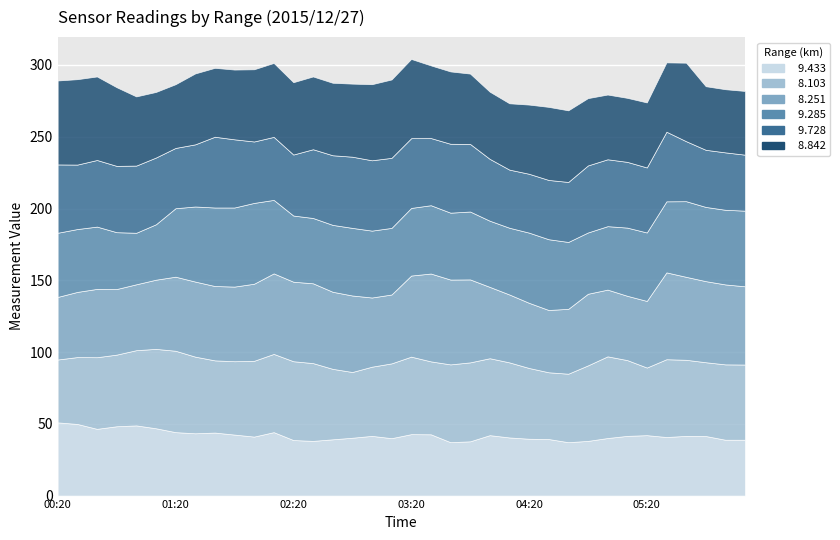

Reading left to right, transcribe all the data shown in this chart.

  9.433: 2015/12/27 00:20=51.0	2015/12/27 00:30=49.9	2015/12/27 00:40=46.5	2015/12/27 00:50=48.3	2015/12/27 01:00=48.9	2015/12/27 01:10=46.9	2015/12/27 01:20=44.2	2015/12/27 01:30=43.4	2015/12/27 01:40=43.9	2015/12/27 01:50=42.5	2015/12/27 02:00=41.1	2015/12/27 02:10=44.2	2015/12/27 02:20=38.7	2015/12/27 02:30=38.1	2015/12/27 02:40=39.2	2015/12/27 02:50=40.3	2015/12/27 03:00=41.6	2015/12/27 03:10=40.0	2015/12/27 03:20=42.8	2015/12/27 03:30=42.7	2015/12/27 03:40=37.2	2015/12/27 03:50=37.8	2015/12/27 04:00=42.1	2015/12/27 04:10=40.5	2015/12/27 04:20=39.6	2015/12/27 04:30=39.4	2015/12/27 04:40=37.2	2015/12/27 04:50=38.1	2015/12/27 05:00=40.1	2015/12/27 05:10=41.6	2015/12/27 05:20=42.1	2015/12/27 05:30=40.8	2015/12/27 06:00=41.6	2015/12/27 06:10=41.5	2015/12/27 06:20=38.9	2015/12/27 06:30=38.9
  8.103: 2015/12/27 00:20=43.8	2015/12/27 00:30=46.6	2015/12/27 00:40=49.9	2015/12/27 00:50=49.9	2015/12/27 01:00=52.4	2015/12/27 01:10=55.3	2015/12/27 01:20=56.7	2015/12/27 01:30=53.4	2015/12/27 01:40=50.3	2015/12/27 01:50=51.1	2015/12/27 02:00=52.8	2015/12/27 02:10=54.5	2015/12/27 02:20=54.9	2015/12/27 02:30=54.2	2015/12/27 02:40=49.1	2015/12/27 02:50=45.8	2015/12/27 03:00=48.2	2015/12/27 03:10=52.1	2015/12/27 03:20=54.0	2015/12/27 03:30=50.8	2015/12/27 03:40=54.2	2015/12/27 03:50=55.0	2015/12/27 04:00=53.6	2015/12/27 04:10=52.3	2015/12/27 04:20=49.3	2015/12/27 04:30=46.5	2015/12/27 04:40=47.7	2015/12/27 04:50=52.6	2015/12/27 05:00=56.9	2015/12/27 05:10=52.8	2015/12/27 05:20=47.1	2015/12/27 05:30=54.2	2015/12/27 06:00=53.0	2015/12/27 06:10=51.4	2015/12/27 06:20=52.5	2015/12/27 06:30=52.4
  8.251: 2015/12/27 00:20=43.6	2015/12/27 00:30=45.4	2015/12/27 00:40=47.6	2015/12/27 00:50=45.7	2015/12/27 01:00=45.9	2015/12/27 01:10=48.2	2015/12/27 01:20=51.6	2015/12/27 01:30=52.3	2015/12/27 01:40=51.8	2015/12/27 01:50=52.0	2015/12/27 02:00=53.7	2015/12/27 02:10=56.1	2015/12/27 02:20=55.4	2015/12/27 02:30=55.6	2015/12/27 02:40=53.7	2015/12/27 02:50=53.3	2015/12/27 03:00=48.2	2015/12/27 03:10=48.0	2015/12/27 03:20=56.5	2015/12/27 03:30=61.2	2015/12/27 03:40=59.1	2015/12/27 03:50=57.8	2015/12/27 04:00=49.7	2015/12/27 04:10=47.3	2015/12/27 04:20=45.4	2015/12/27 04:30=43.4	2015/12/27 04:40=45.2	2015/12/27 04:50=49.9	2015/12/27 05:00=46.5	2015/12/27 05:10=44.8	2015/12/27 05:20=46.4	2015/12/27 05:30=60.5	2015/12/27 06:00=57.8	2015/12/27 06:10=56.5	2015/12/27 06:20=55.7	2015/12/27 06:30=54.5
  9.285: 2015/12/27 00:20=44.7	2015/12/27 00:30=43.8	2015/12/27 00:40=43.4	2015/12/27 00:50=39.6	2015/12/27 01:00=35.9	2015/12/27 01:10=38.6	2015/12/27 01:20=47.7	2015/12/27 01:30=52.3	2015/12/27 01:40=54.7	2015/12/27 01:50=55.1	2015/12/27 02:00=56.3	2015/12/27 02:10=51.2	2015/12/27 02:20=46.1	2015/12/27 02:30=45.5	2015/12/27 02:40=46.6	2015/12/27 02:50=47.1	2015/12/27 03:00=46.6	2015/12/27 03:10=46.4	2015/12/27 03:20=47.1	2015/12/27 03:30=47.6	2015/12/27 03:40=46.6	2015/12/27 03:50=47.3	2015/12/27 04:00=46.1	2015/12/27 04:10=46.5	2015/12/27 04:20=48.9	2015/12/27 04:30=49.3	2015/12/27 04:40=46.6	2015/12/27 04:50=42.7	2015/12/27 05:00=44.2	2015/12/27 05:10=47.5	2015/12/27 05:20=47.7	2015/12/27 05:30=49.5	2015/12/27 06:00=52.7	2015/12/27 06:10=51.7	2015/12/27 06:20=52.0	2015/12/27 06:30=52.7
  9.728: 2015/12/27 00:20=47.6	2015/12/27 00:30=44.9	2015/12/27 00:40=46.4	2015/12/27 00:50=46.2	2015/12/27 01:00=46.8	2015/12/27 01:10=46.5	2015/12/27 01:20=42.0	2015/12/27 01:30=43.3	2015/12/27 01:40=49.3	2015/12/27 01:50=47.5	2015/12/27 02:00=42.8	2015/12/27 02:10=43.9	2015/12/27 02:20=42.5	2015/12/27 02:30=47.9	2015/12/27 02:40=48.5	2015/12/27 02:50=49.6	2015/12/27 03:00=49.0	2015/12/27 03:10=48.8	2015/12/27 03:20=48.6	2015/12/27 03:30=46.8	2015/12/27 03:40=48.0	2015/12/27 03:50=47.1	2015/12/27 04:00=43.1	2015/12/27 04:10=40.5	2015/12/27 04:20=41.0	2015/12/27 04:30=41.3	2015/12/27 04:40=41.8	2015/12/27 04:50=46.7	2015/12/27 05:00=46.6	2015/12/27 05:10=45.8	2015/12/27 05:20=45.3	2015/12/27 05:30=48.5	2015/12/27 06:00=41.8	2015/12/27 06:10=39.8	2015/12/27 06:20=40.0	2015/12/27 06:30=39.0
  8.842: 2015/12/27 00:20=58.5	2015/12/27 00:30=59.5	2015/12/27 00:40=58.2	2015/12/27 00:50=54.8	2015/12/27 01:00=48.2	2015/12/27 01:10=45.7	2015/12/27 01:20=44.4	2015/12/27 01:30=49.4	2015/12/27 01:40=48.0	2015/12/27 01:50=48.6	2015/12/27 02:00=50.3	2015/12/27 02:10=51.5	2015/12/27 02:20=50.4	2015/12/27 02:30=50.7	2015/12/27 02:40=50.5	2015/12/27 02:50=50.9	2015/12/27 03:00=53.0	2015/12/27 03:10=54.6	2015/12/27 03:20=55.2	2015/12/27 03:30=50.6	2015/12/27 03:40=50.4	2015/12/27 03:50=49.0	2015/12/27 04:00=46.8	2015/12/27 04:10=46.2	2015/12/27 04:20=48.2	2015/12/27 04:30=50.9	2015/12/27 04:40=49.9	2015/12/27 04:50=46.9	2015/12/27 05:00=45.1	2015/12/27 05:10=44.6	2015/12/27 05:20=45.3	2015/12/27 05:30=48.3	2015/12/27 06:00=54.7	2015/12/27 06:10=44.3	2015/12/27 06:20=44.0	2015/12/27 06:30=44.4